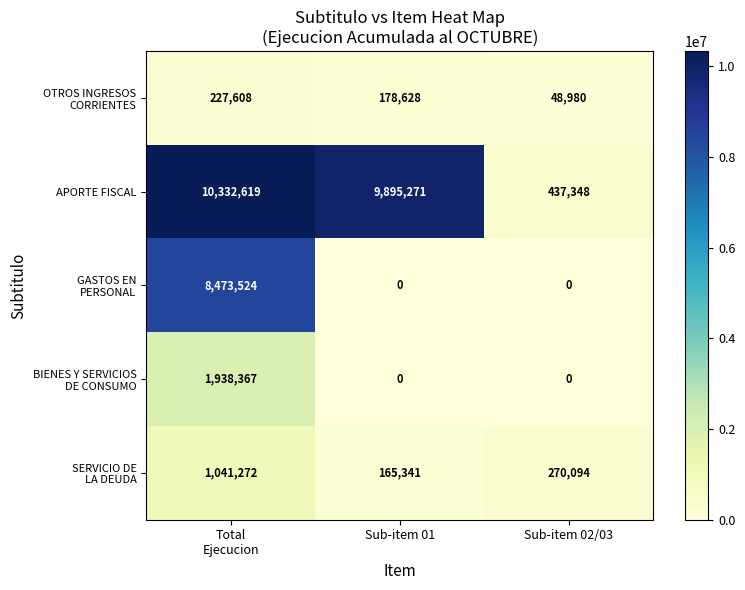

Which series has the largest total across all categories?

APORTE FISCAL